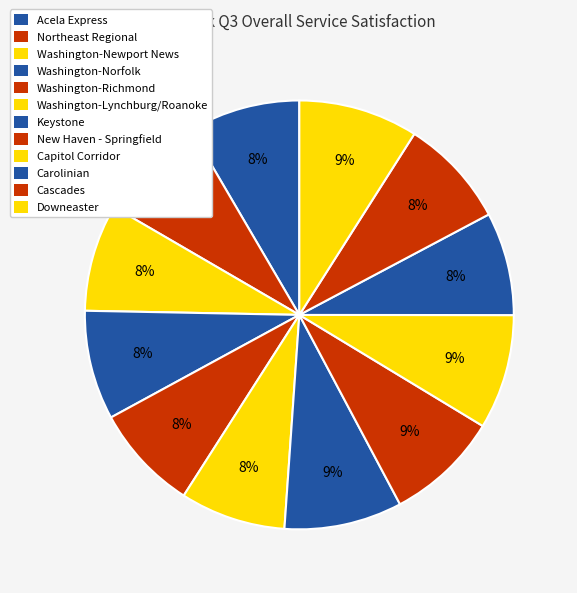

To the nearest percent, what is the difference between the New Haven - Springfield and Washington-Richmond slice percentages?

1%